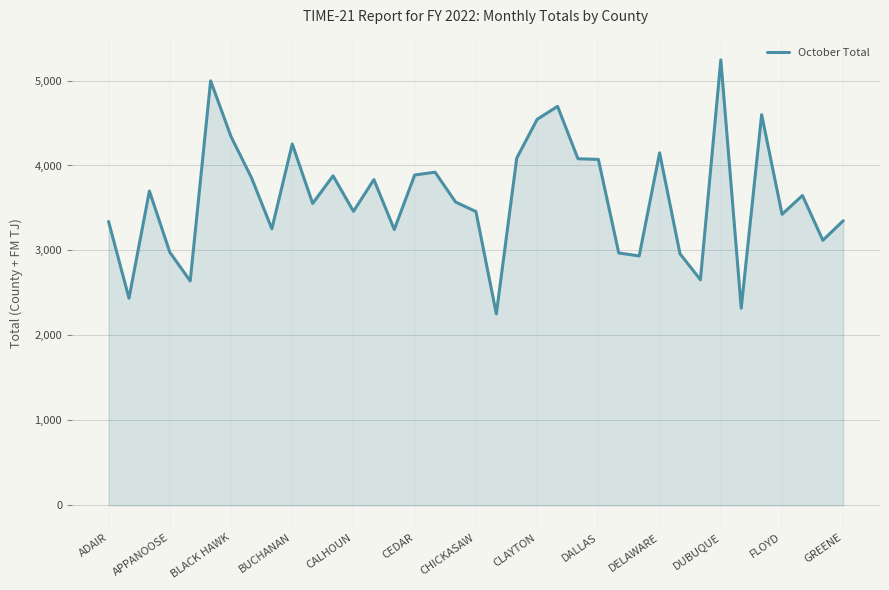

What is the maximum value shown in the chart?

5242.5